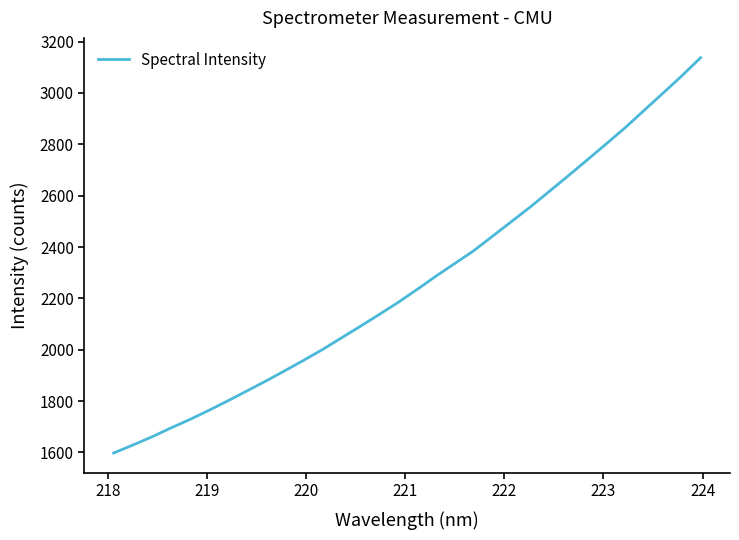

What is the difference between the maximum and minimum values?

1539.6